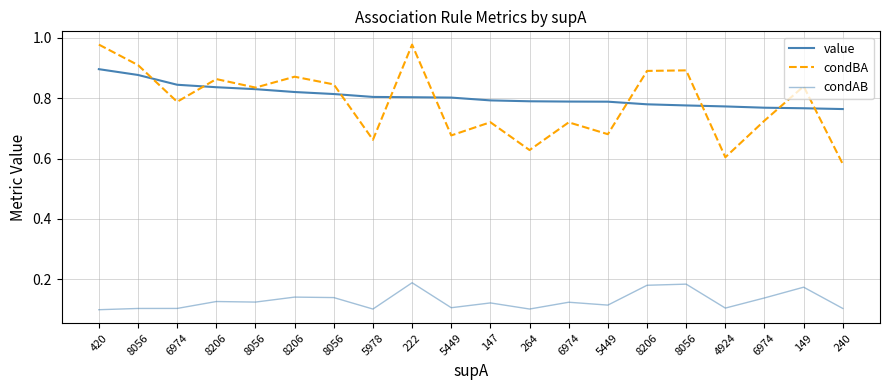

Does the chart display data point markers on the line(s)?

No